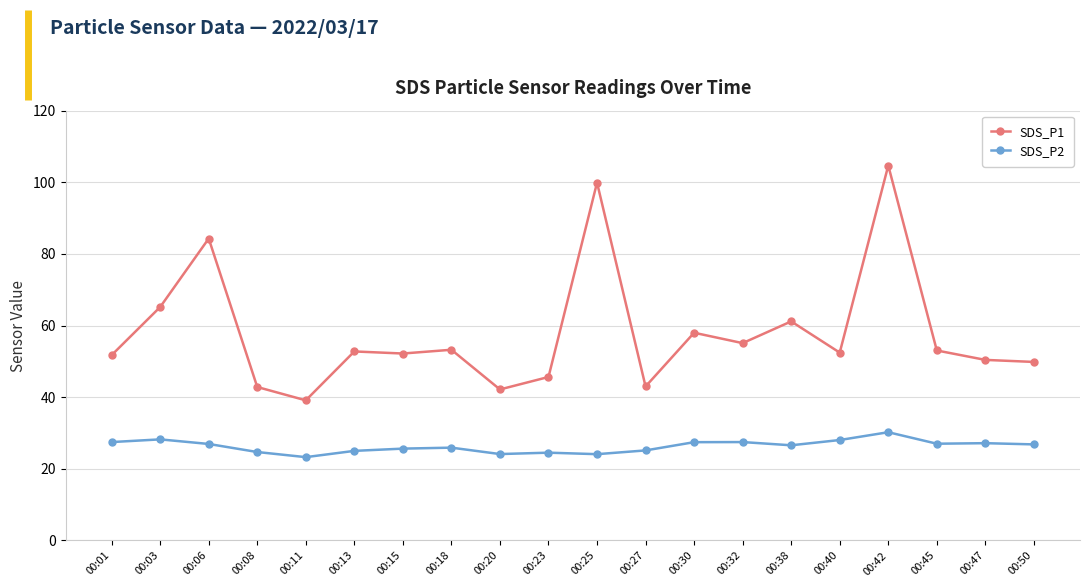

Which series changed the most between 00:32 and 00:42?

SDS_P1